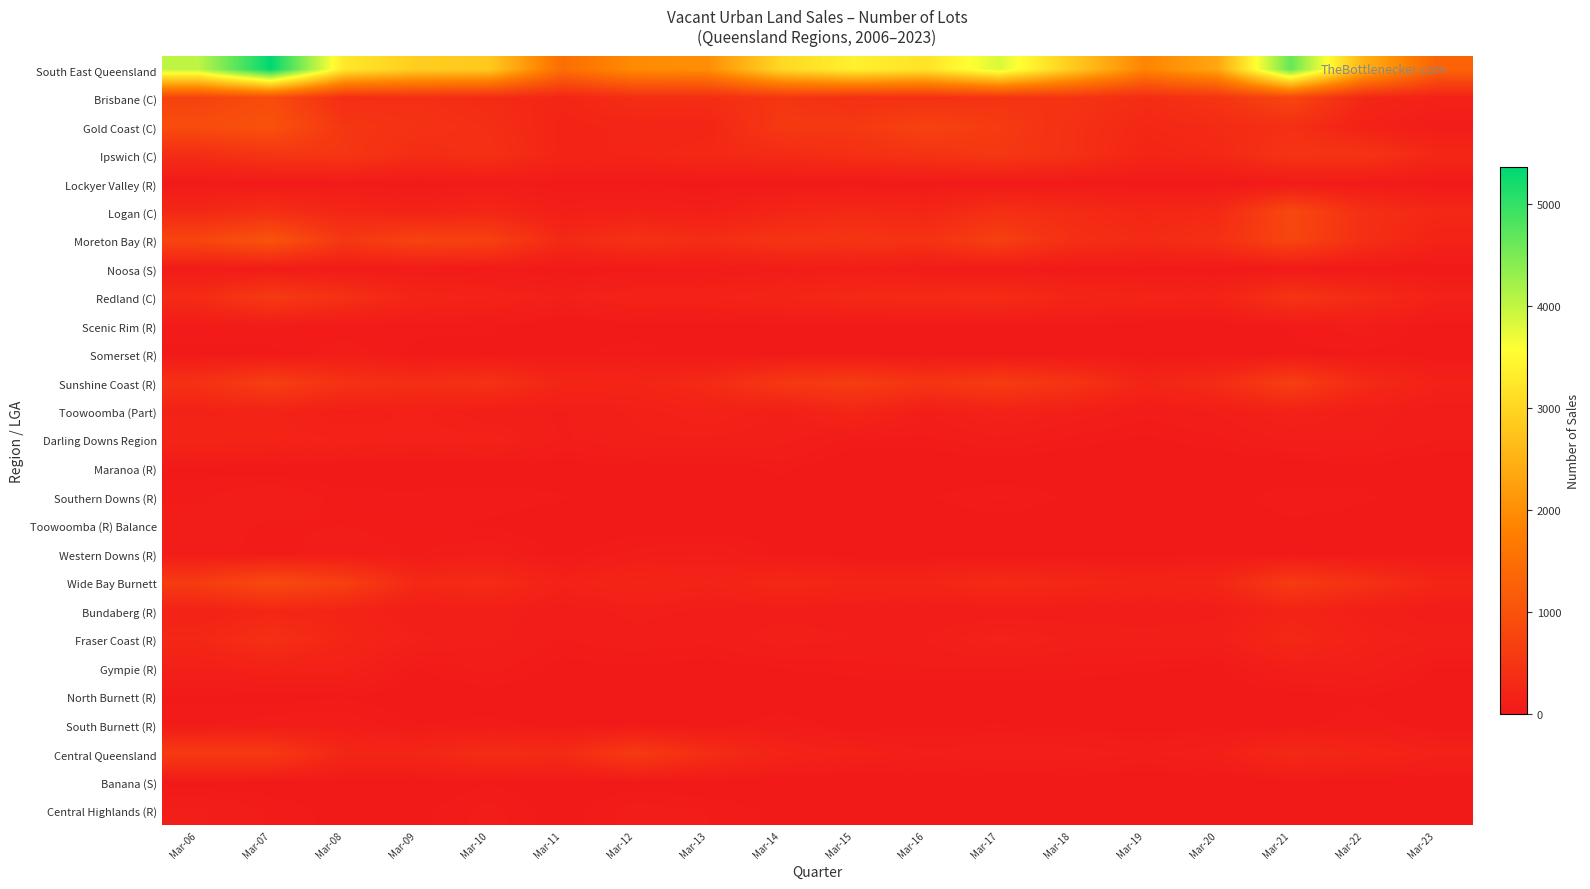

How many series are shown in this chart?

27